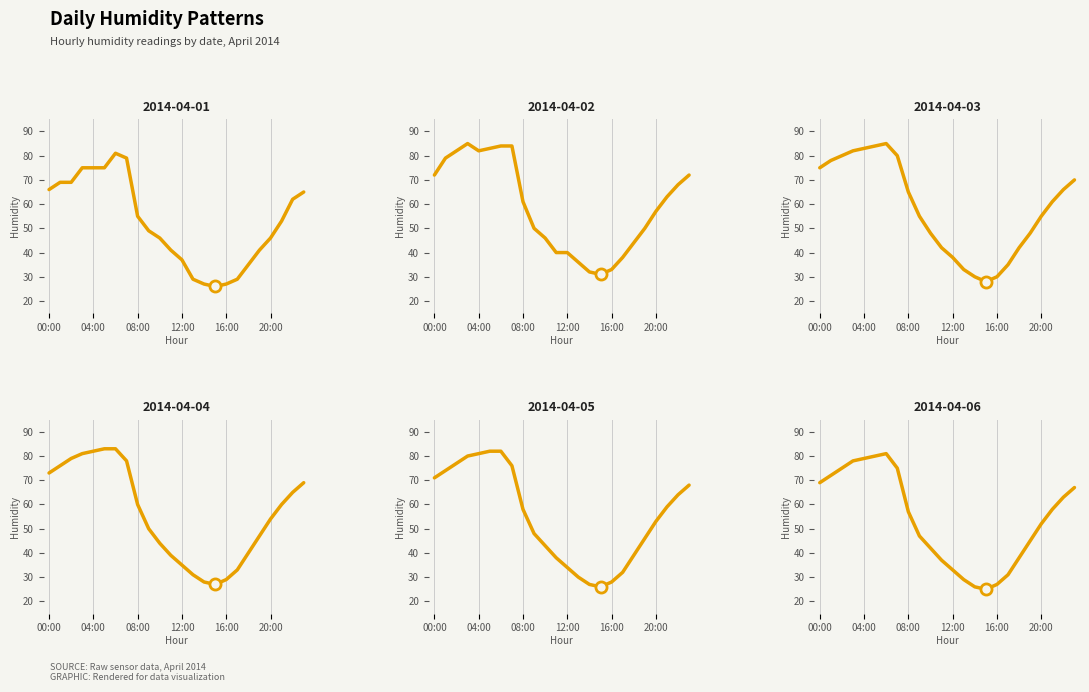

Reading left to right, list all the values displayed in this chart.

2014-04-01: 66	69	69	75	75	75	81	79	55	49	46	41	37	29	27	26	27	29	35	41	46	53	62	65
2014-04-02: 72	79	82	85	82	83	84	84	61	50	46	40	40	36	32	31	33	38	44	50	57	63	68	72
2014-04-03: 75	78	80	82	83	84	85	80	65	55	48	42	38	33	30	28	30	35	42	48	55	61	66	70
2014-04-04: 73	76	79	81	82	83	83	78	60	50	44	39	35	31	28	27	29	33	40	47	54	60	65	69
2014-04-05: 71	74	77	80	81	82	82	76	58	48	43	38	34	30	27	26	28	32	39	46	53	59	64	68
2014-04-06: 69	72	75	78	79	80	81	75	57	47	42	37	33	29	26	25	27	31	38	45	52	58	63	67